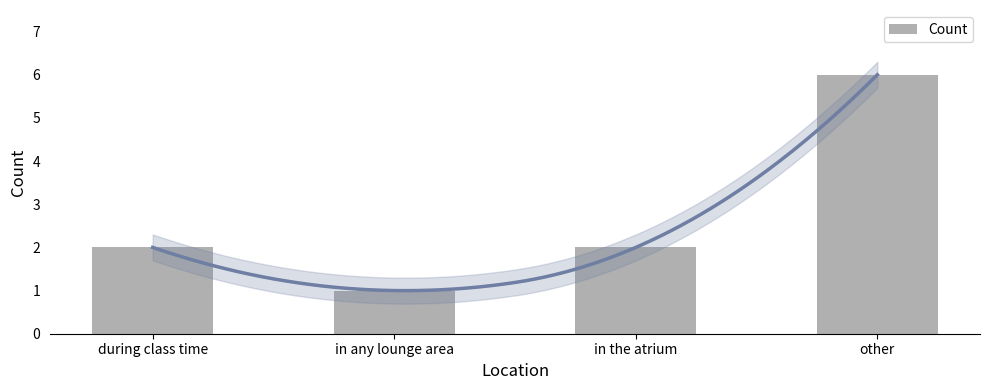

At which category does the chart reach its peak across all series?

other